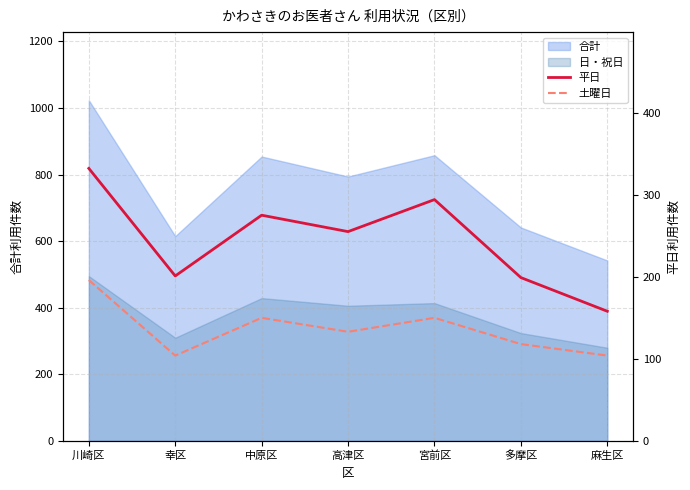

Where is the first local maximum for 土曜日?

中原区